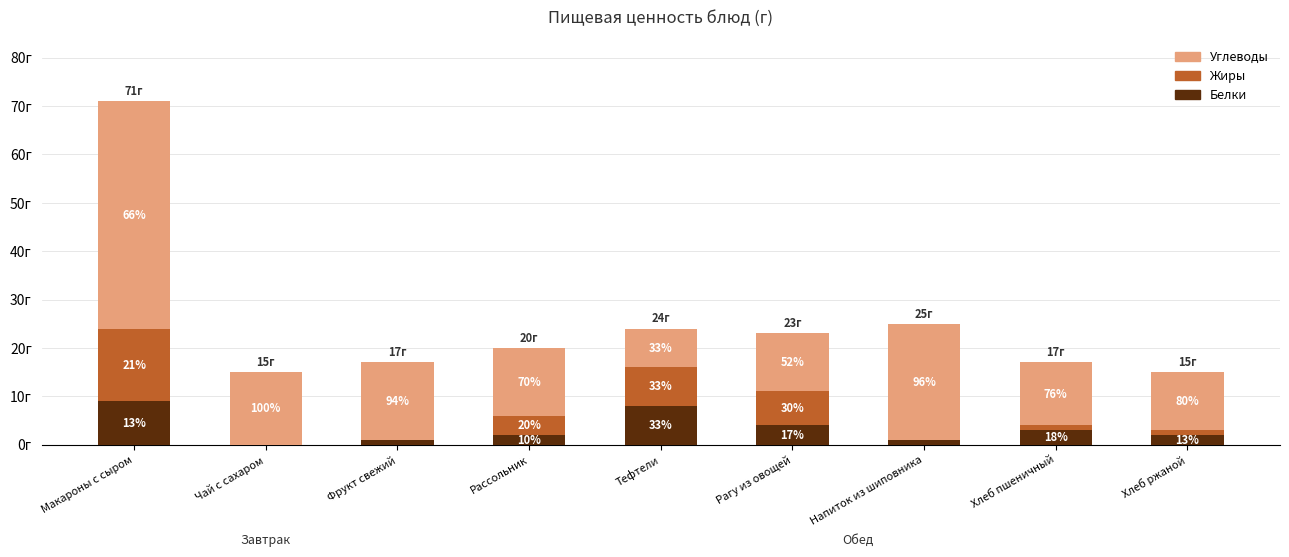

List the series in order of their peak value, lowest first.

Белки, Жиры, Углеводы